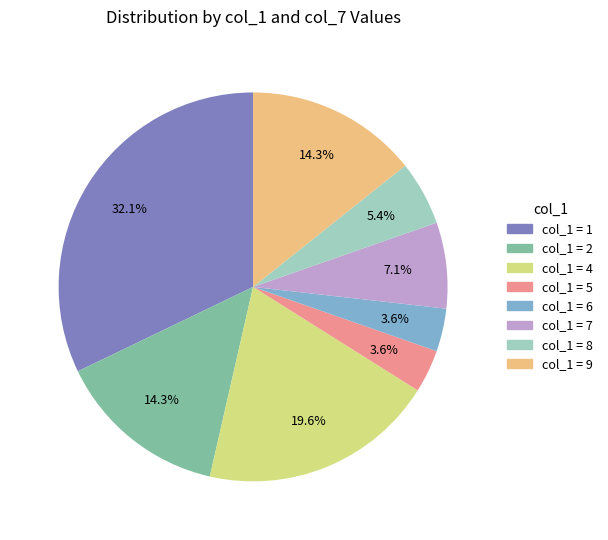

Which has a higher value, col_1 = 5 or col_1 = 1?

col_1 = 1